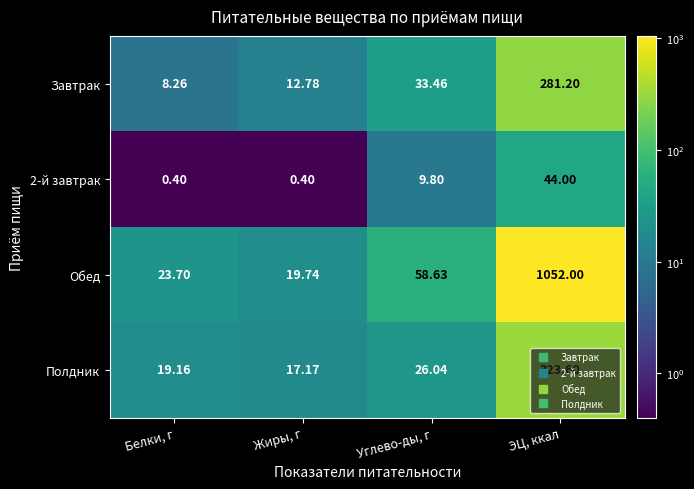

At which label does 2-й завтрак reach its peak?

ЭЦ, ккал